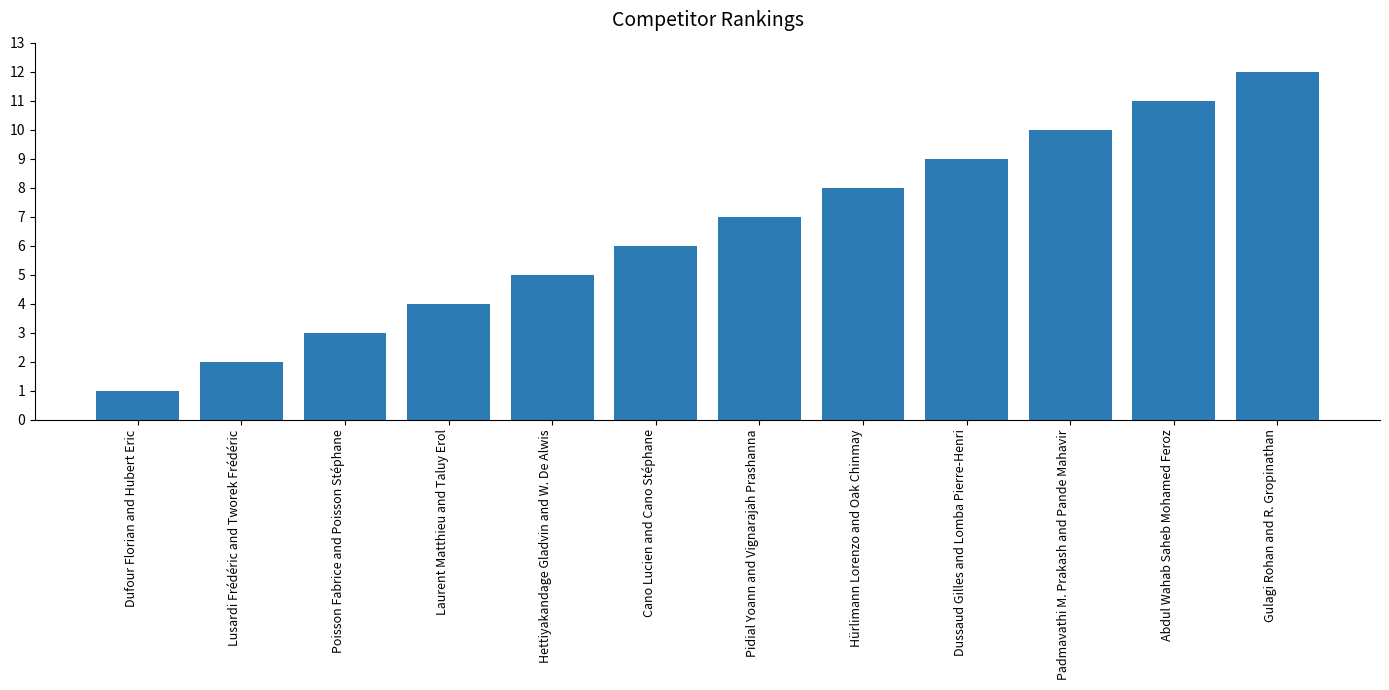

At which label is the value closest to 6?

Cano Lucien and Cano Stéphane